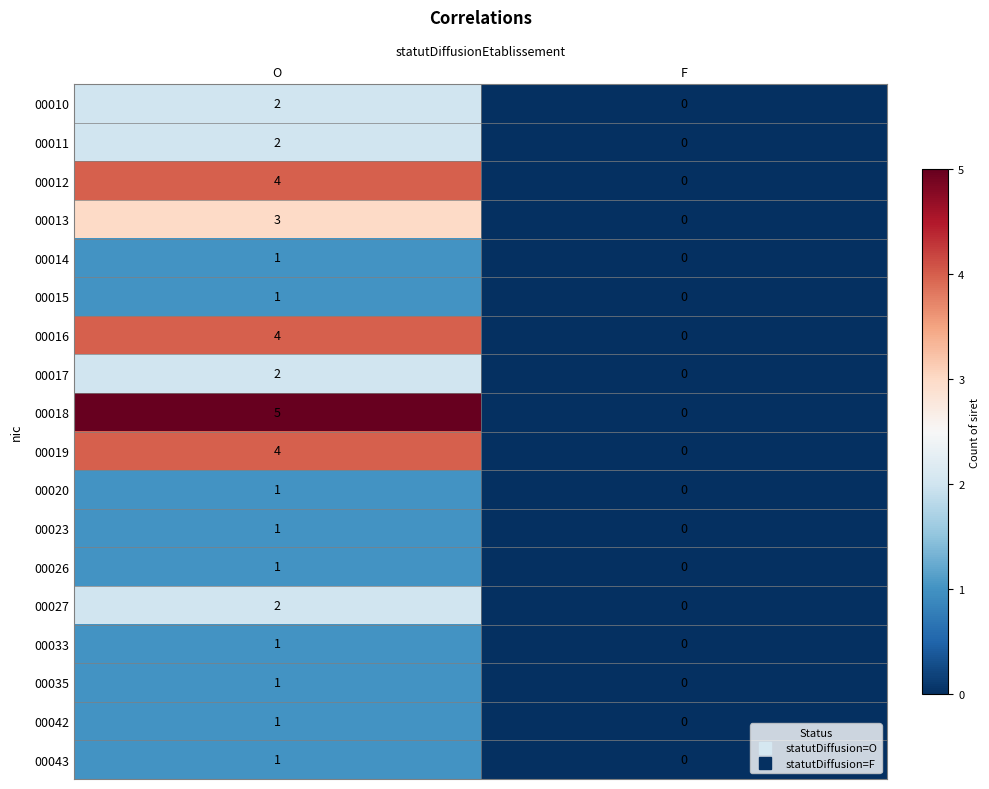

At which category does the chart reach its minimum across all series?

F